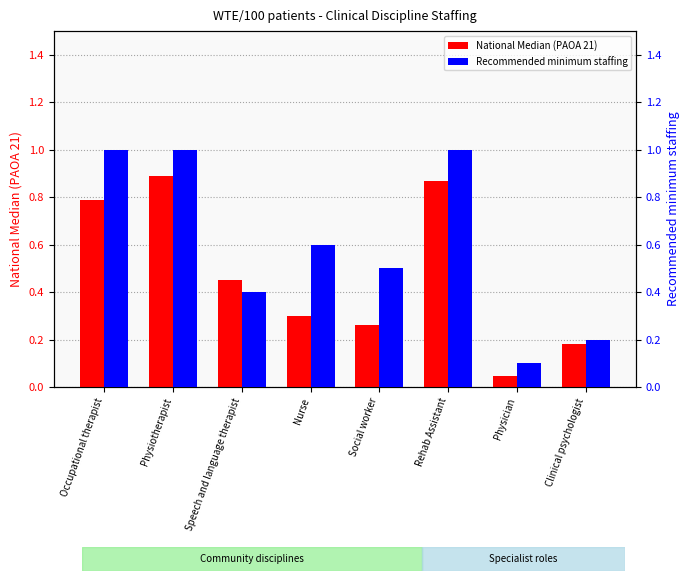

Rank the series at Social worker from highest to lowest value.

Recommended minimum staffing, National Median (PAOA 21)